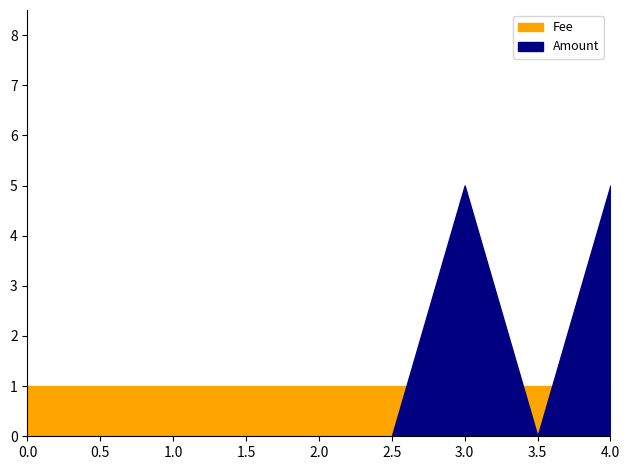

Which series has the largest total across all categories?

Amount